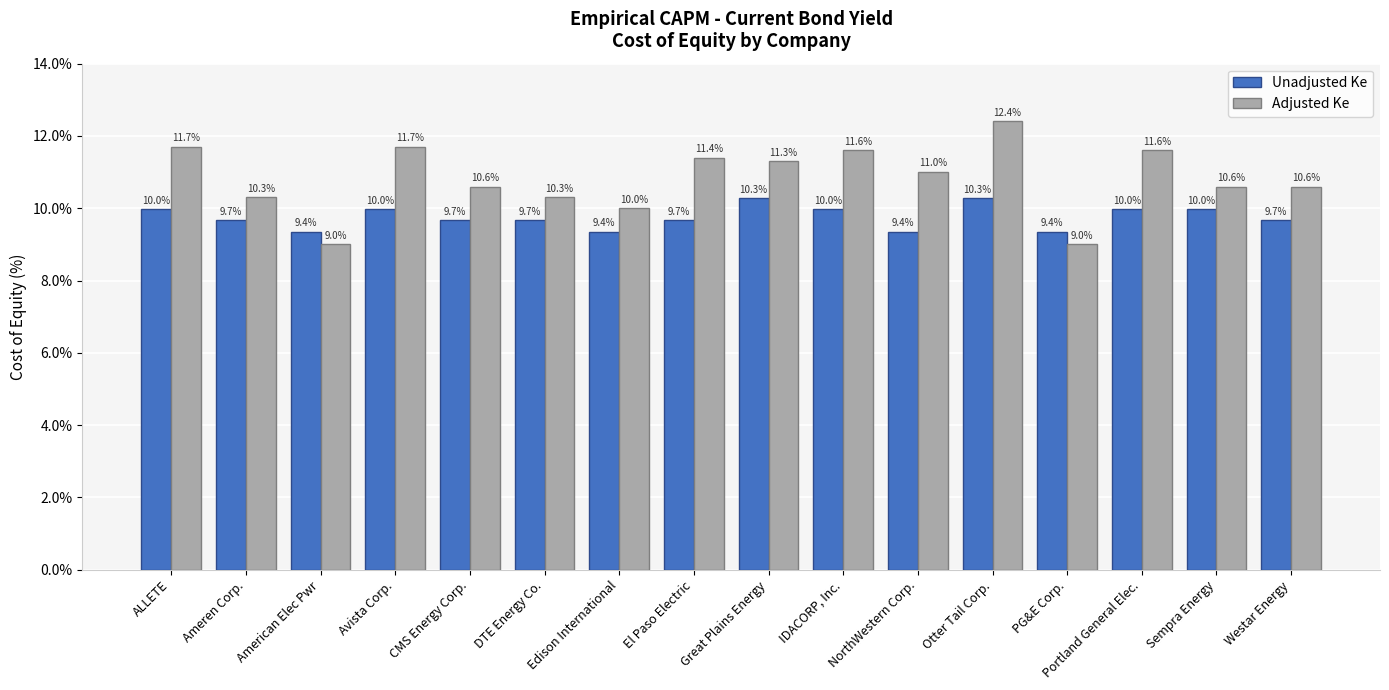

Where is Adjusted Ke nearest to the value 10?

Edison International